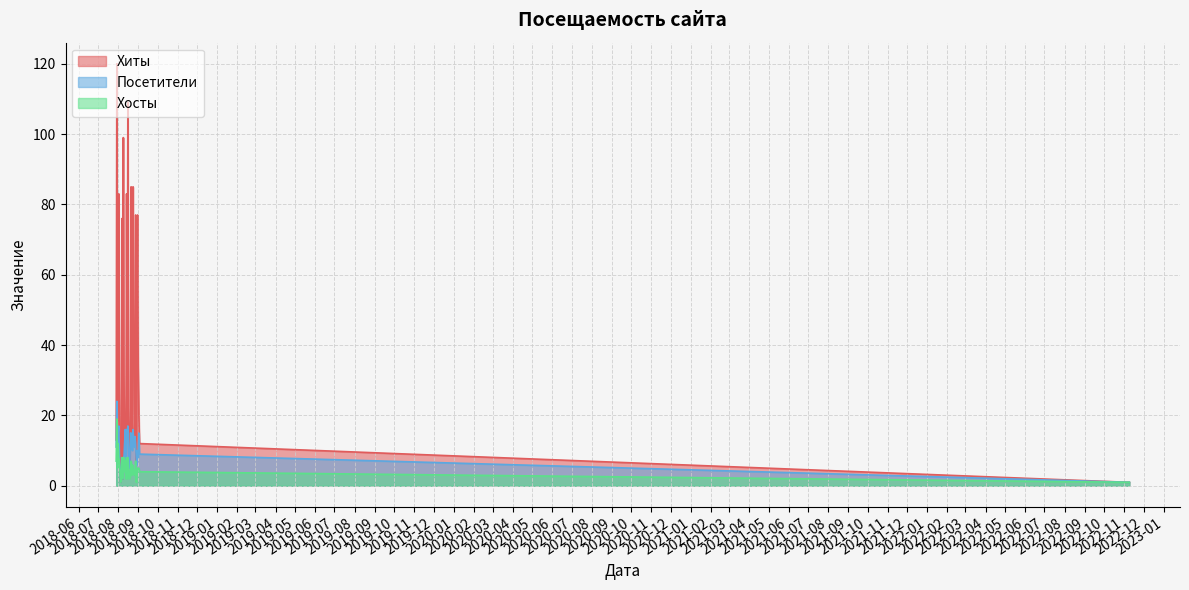

List the series in order of their overall mean, lowest first.

Хосты, Посетители, Хиты